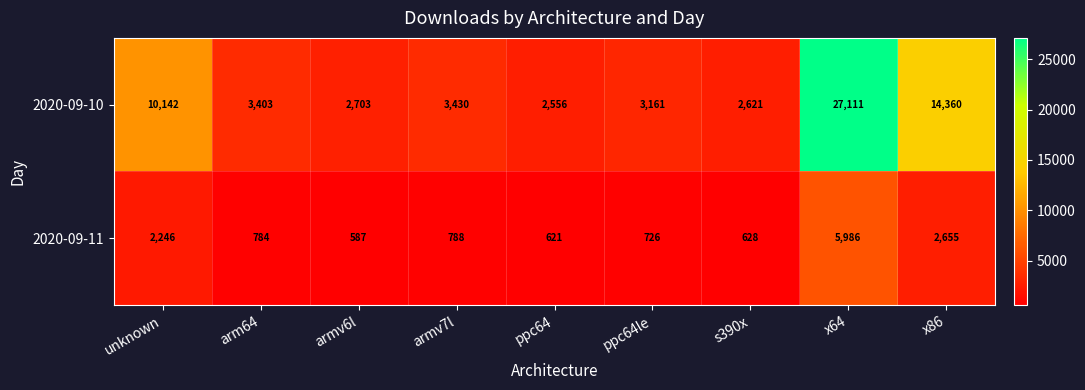

At how many categories does at least one series exceed 5123?

3